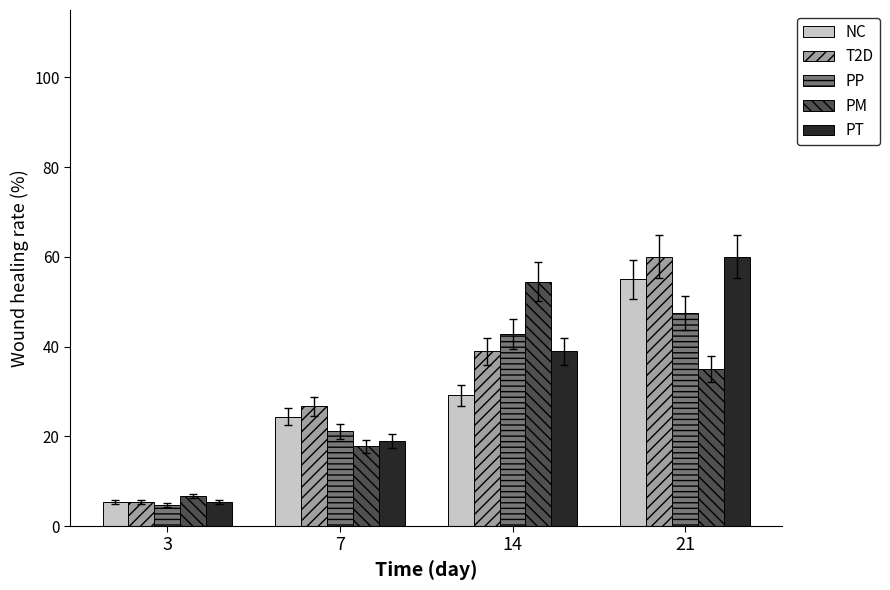

What is the value of the PT bar at the 1st from the left?

5.3